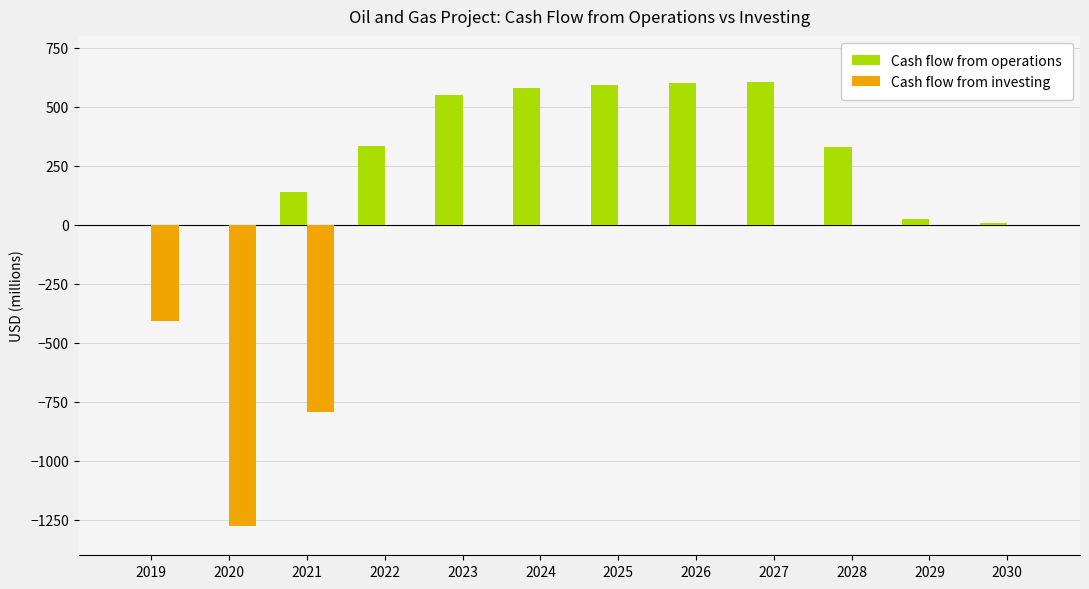

What is the maximum value for Cash flow from operations?

605.2